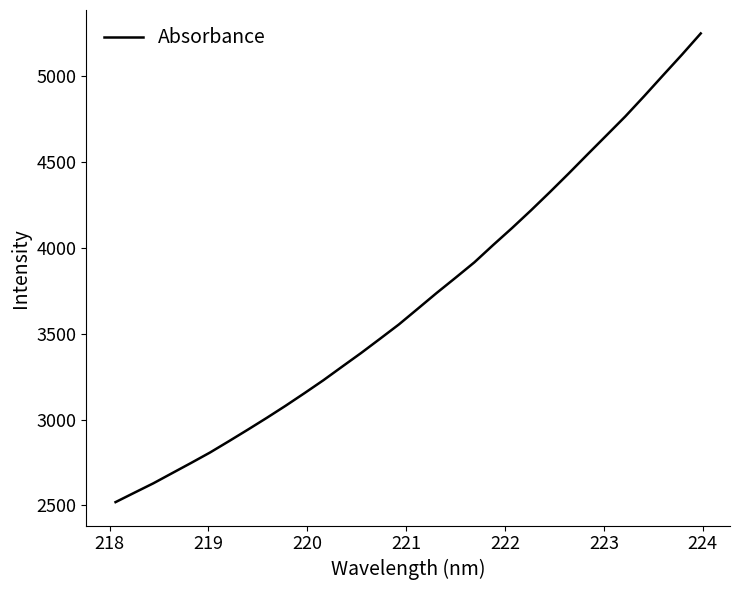

Does the chart have visible grid lines?

No